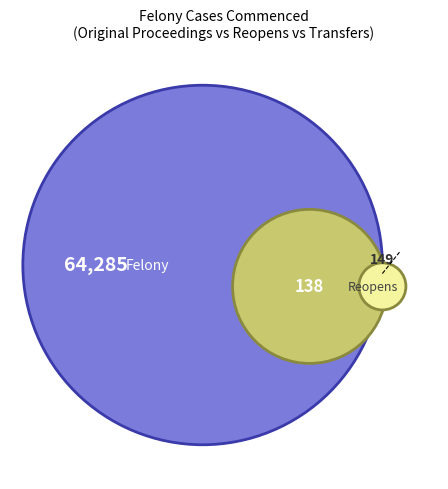

How many segments does this pie chart have?

3